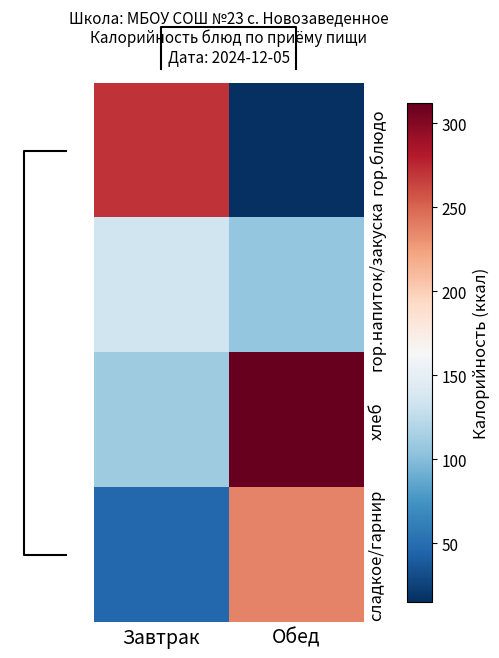

Reading left to right, what are all the values shown in this chart?

гор.блюдо: Завтрак=271	Обед=15
гор.напиток/закуска: Завтрак=134	Обед=106
хлеб: Завтрак=111	Обед=312
сладкое/гарнир: Завтрак=47	Обед=237